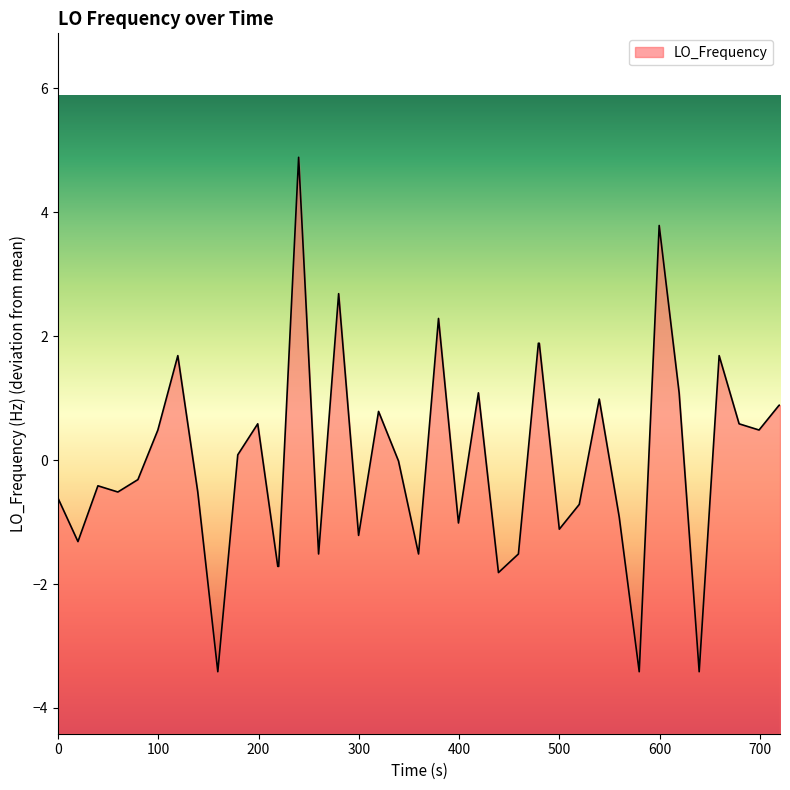

Is it true that the value at 300 is -0.2?

False